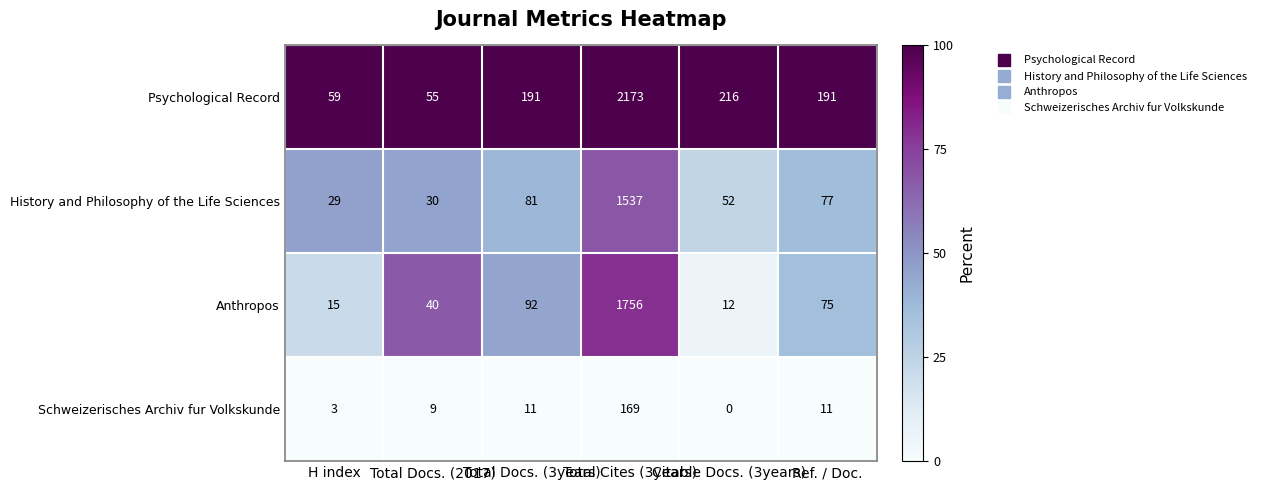

List the series in order of their peak value, lowest first.

Schweizerisches Archiv fur Volkskunde, History and Philosophy of the Life Sciences, Anthropos, Psychological Record